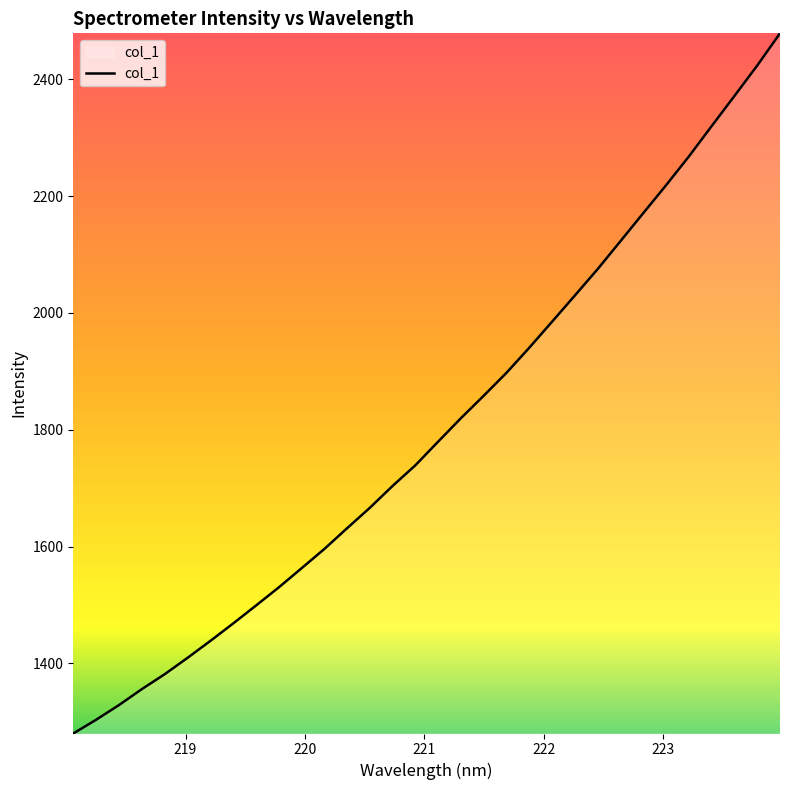

What is the maximum value shown in the chart?

2478.4